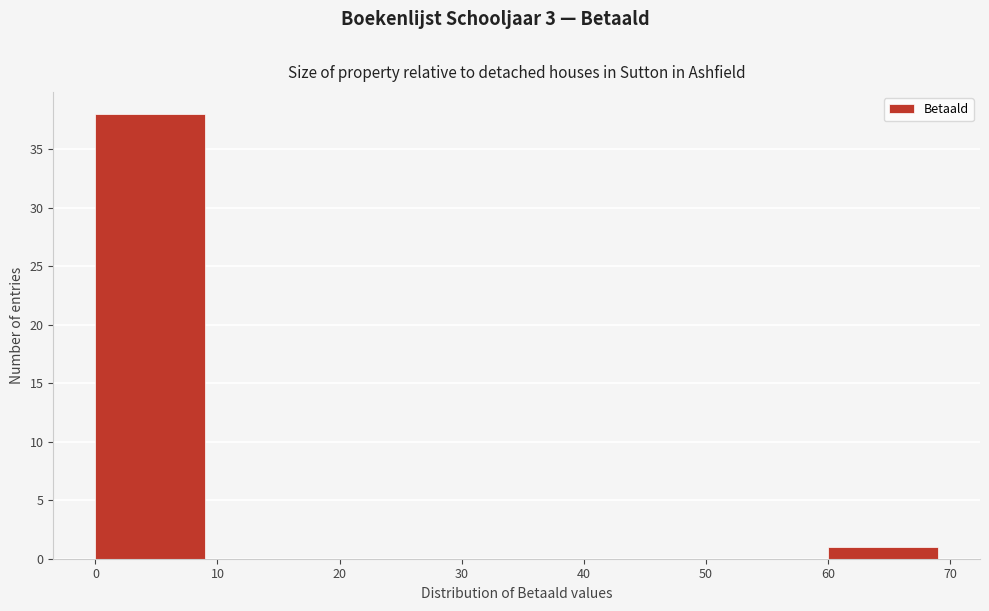

Reading left to right, transcribe this chart: for each bar, give the range it covers on the x-axis and its height. Neither the bar edges nor the heights are printed on the chart, so give them approximately, as read against the axes.

-0.5 to 9.5: 38
9.5 to 19.5: 0
19.5 to 29.5: 0
29.5 to 39.5: 0
39.5 to 49.5: 0
49.5 to 59.5: 0
59.5 to 69.5: 1